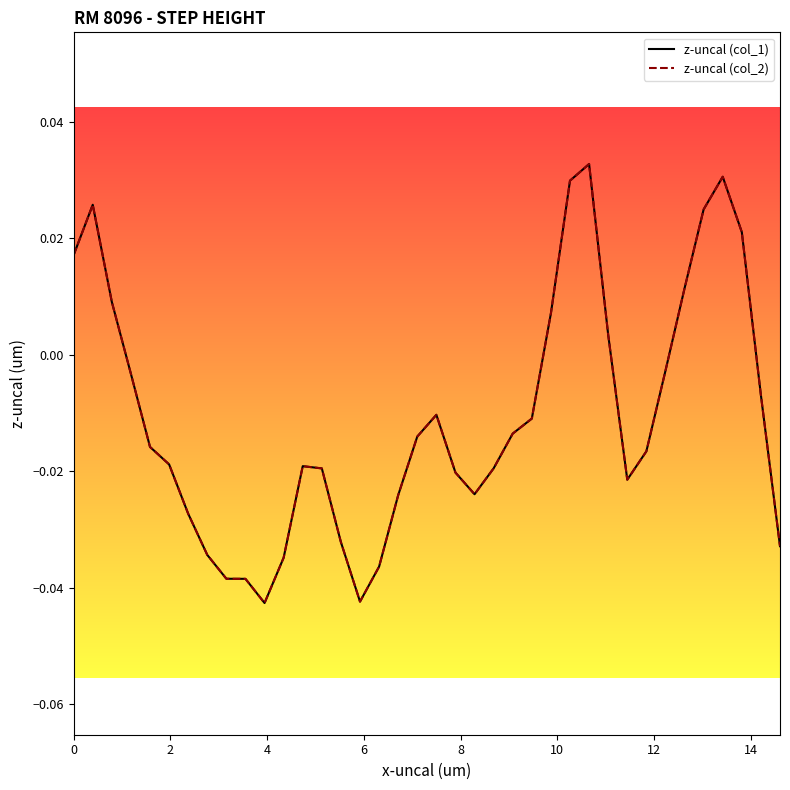

How many lines are shown in the chart?

2